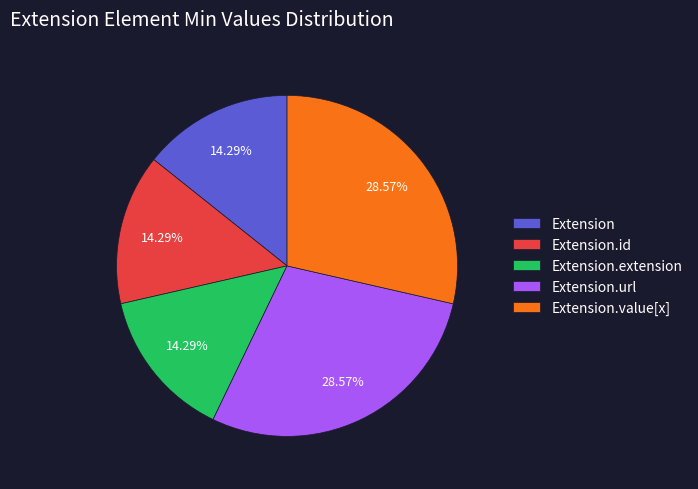

Is it true that Extension.extension is 1% of the pie?

False